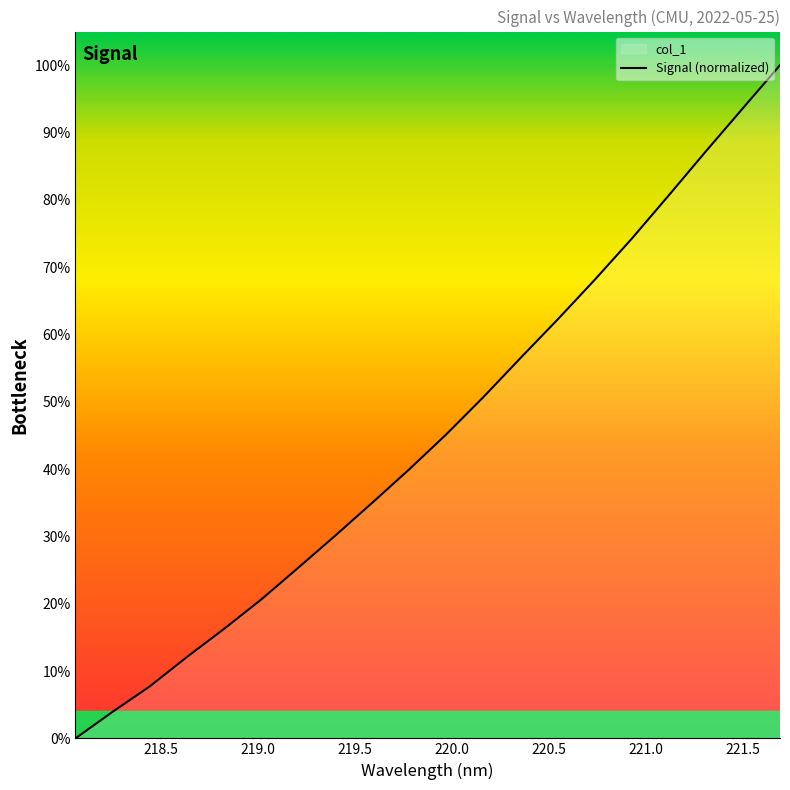

Which category has the lowest value across all series?

218.0596